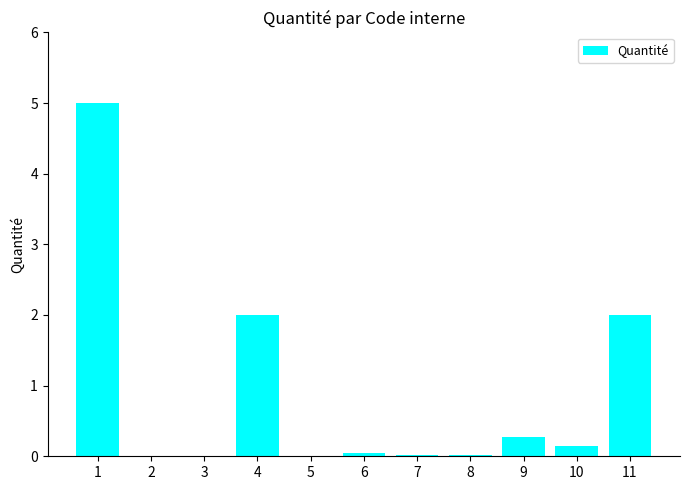

True or false: the data shows 0.0 at 5.

True